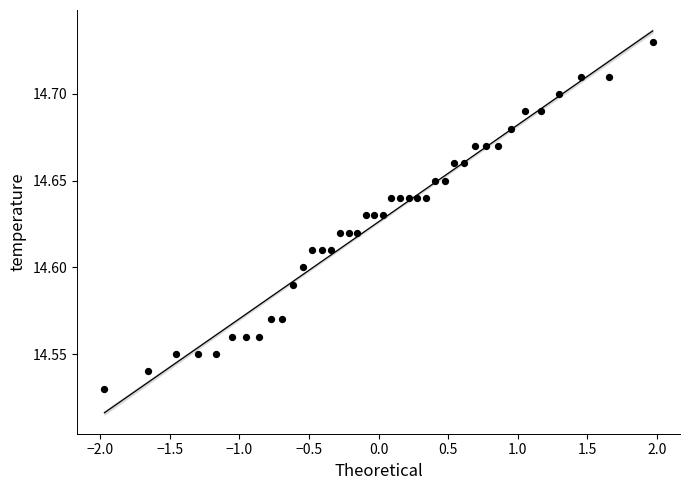

What is the range of X values (max minus min)?

3.9